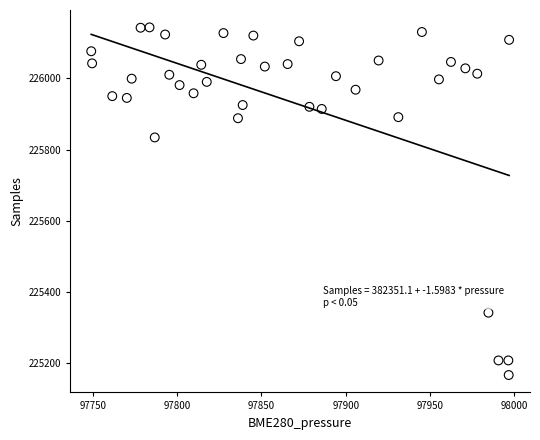

What Y value in the scatter plot is closest to 225655?

225834